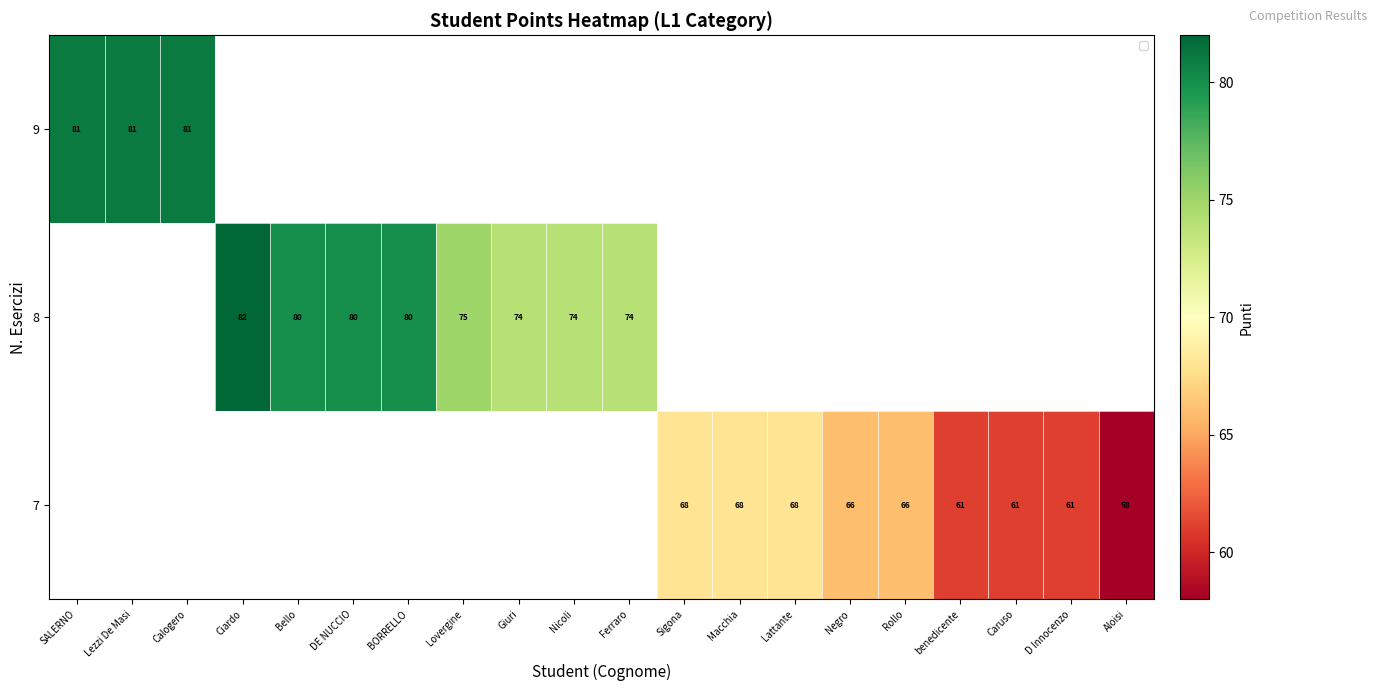

What is the greatest value displayed?

82.0